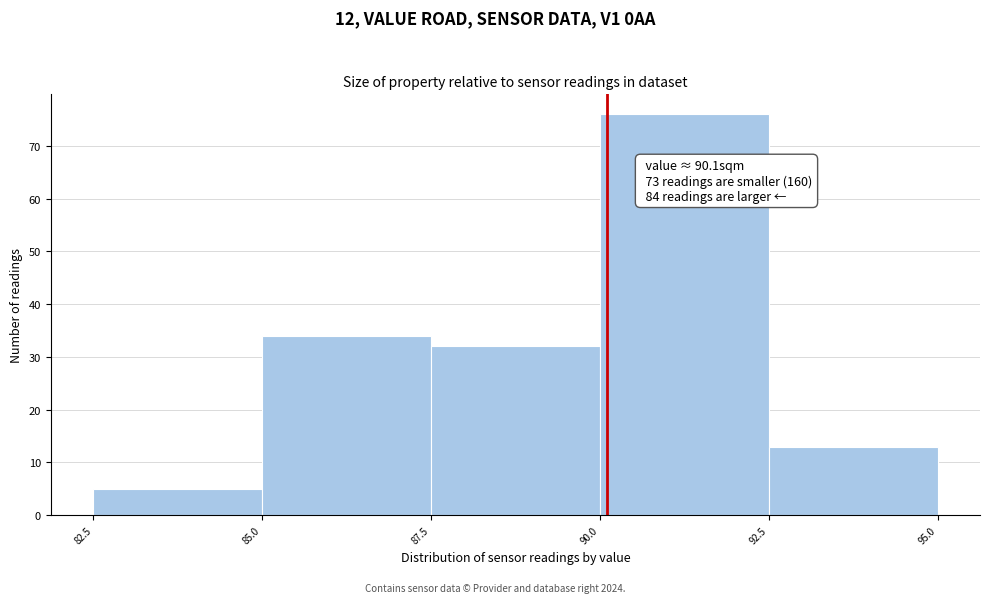

Over which range of the x-axis is the bar tallest?

90.0 to 92.5